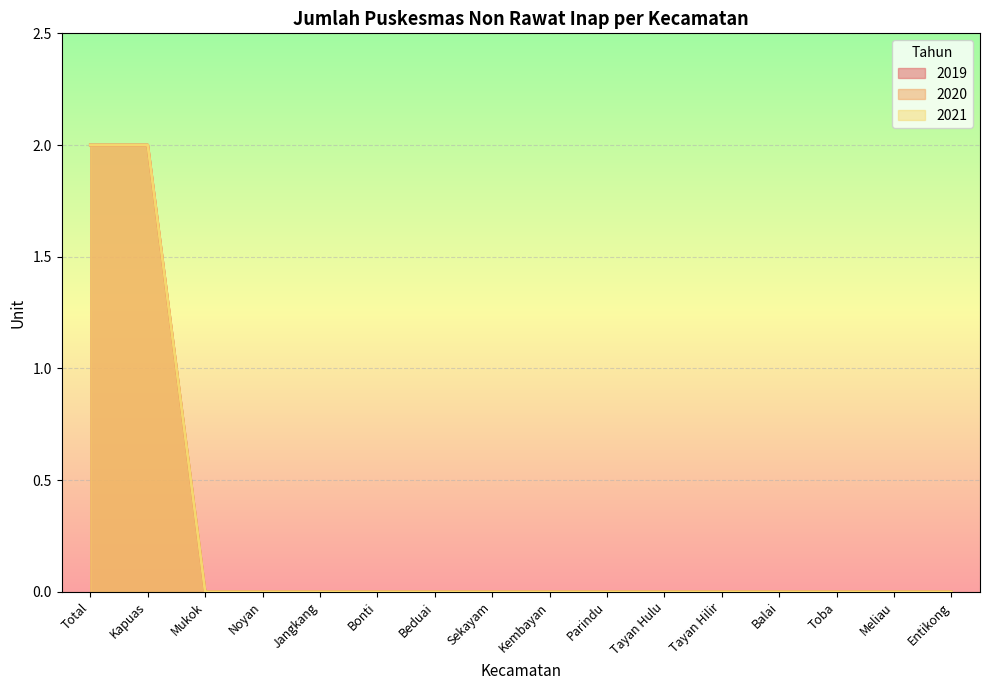

List the series in order of their peak value, highest first.

2019, 2020, 2021